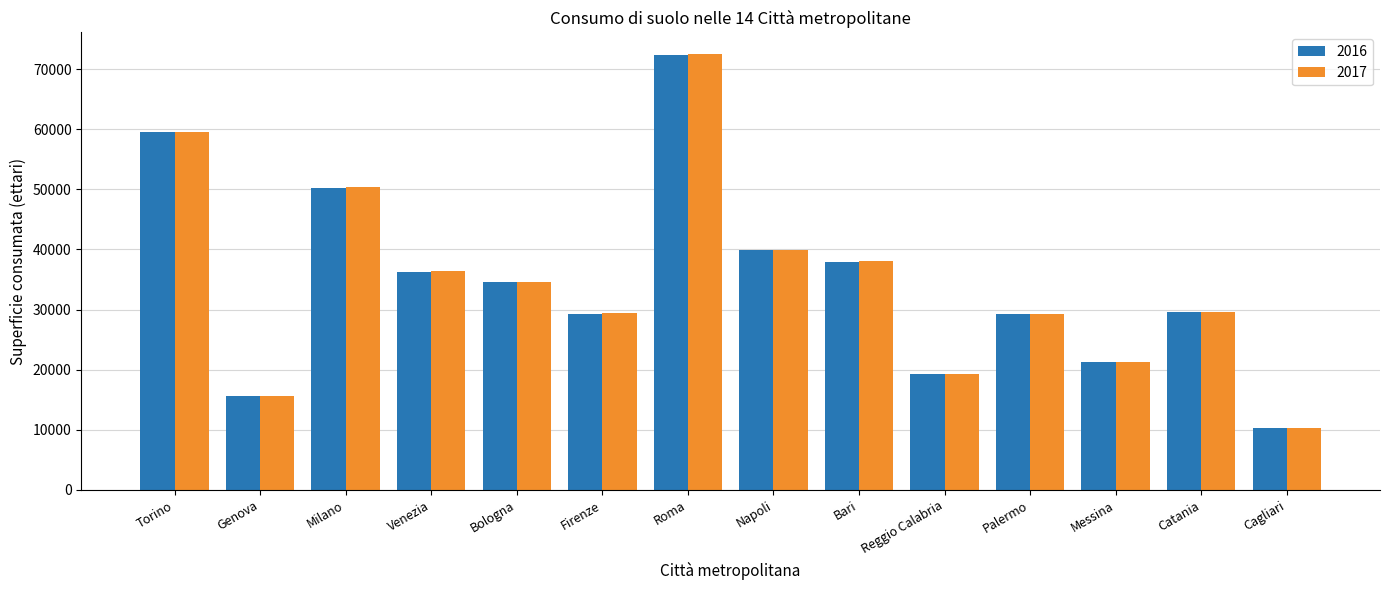

Which series has the largest range (max minus min)?

2017